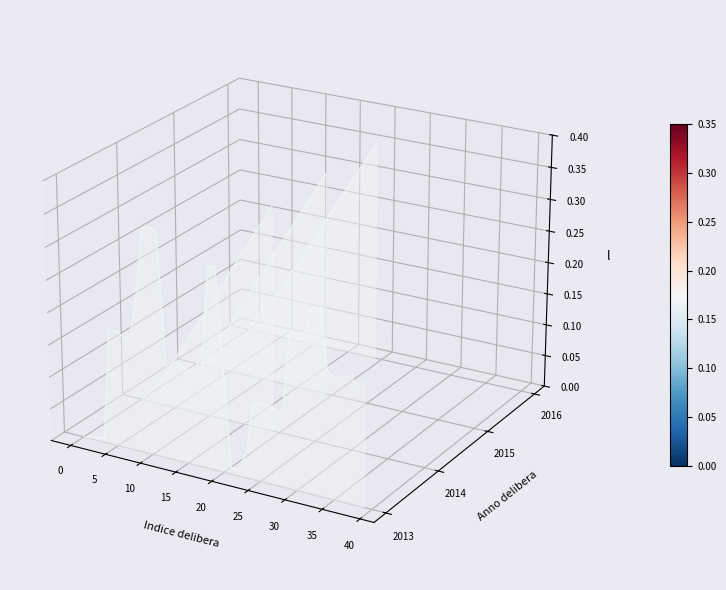

Rank the series at 40 from lowest to highest value.

2014, 2016, 2015